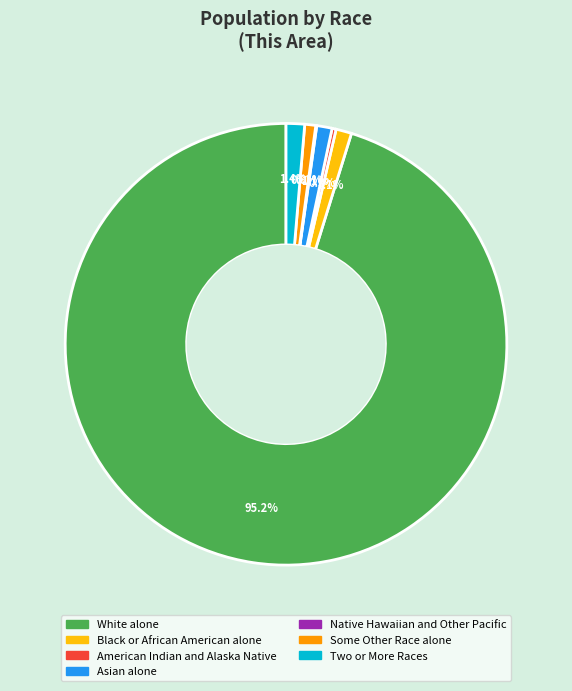

Is there any slice that represents more than half of the pie?

Yes